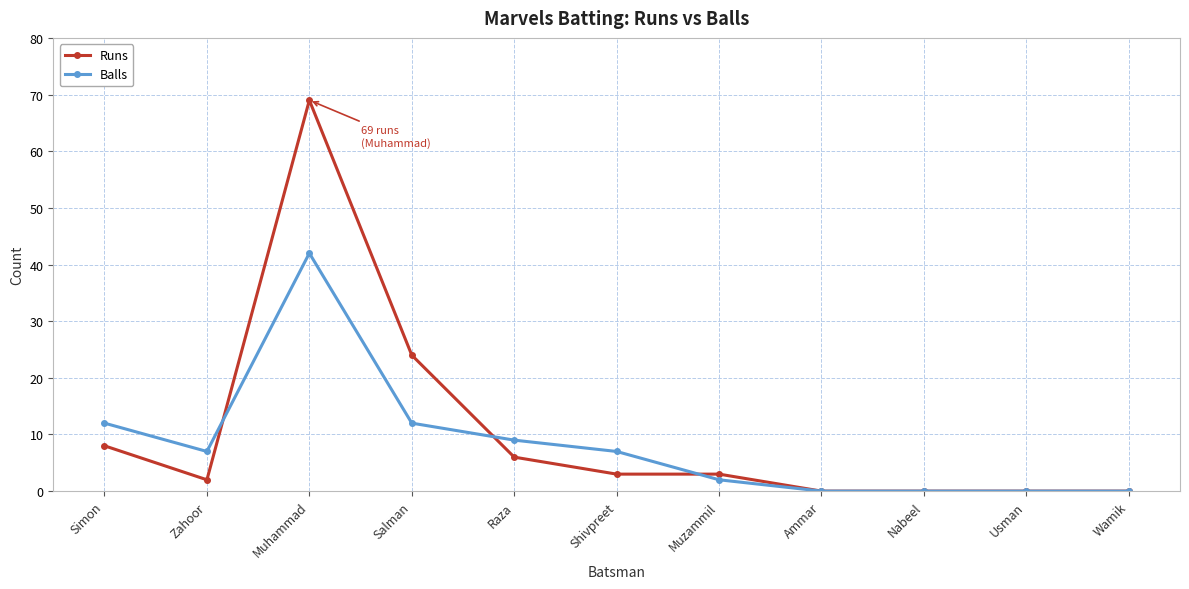

At which label does Balls reach its peak?

Muhammad